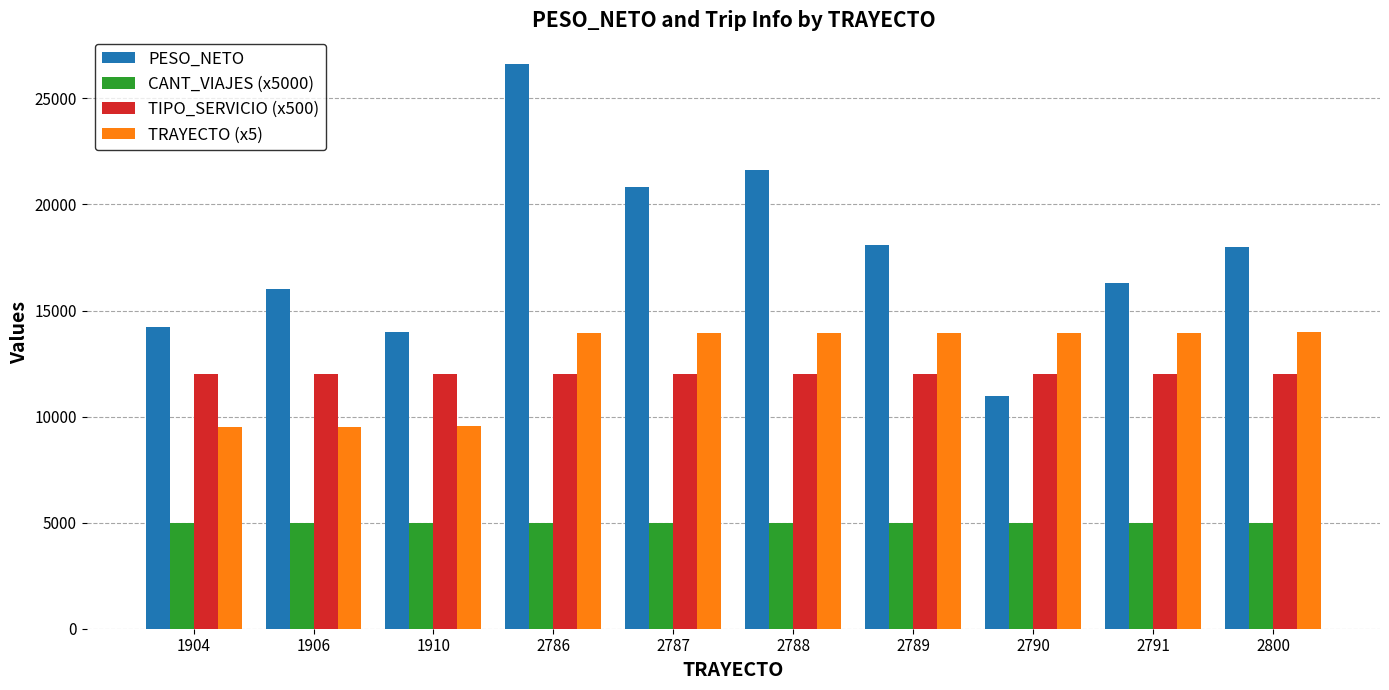

Is it true that PESO_NETO equals 18837 at 1910?

False